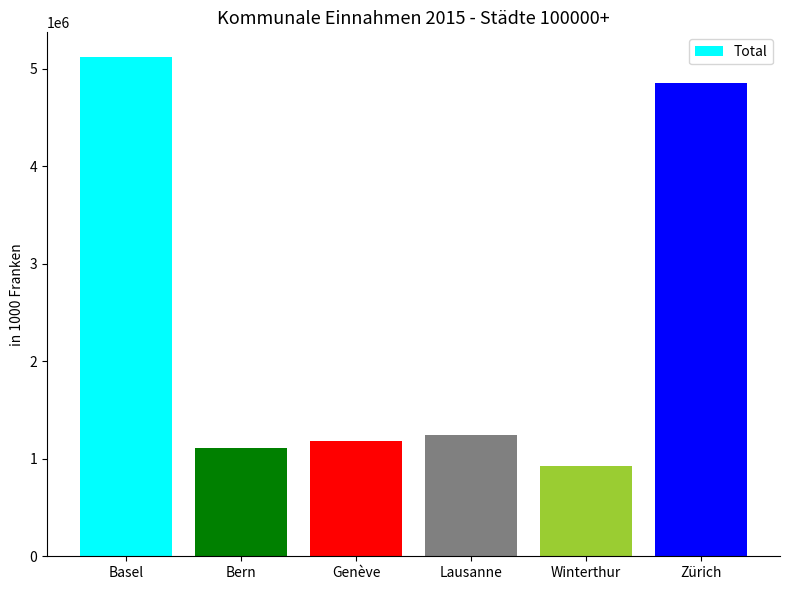

At which label does the data first exceed 1248304?

Basel